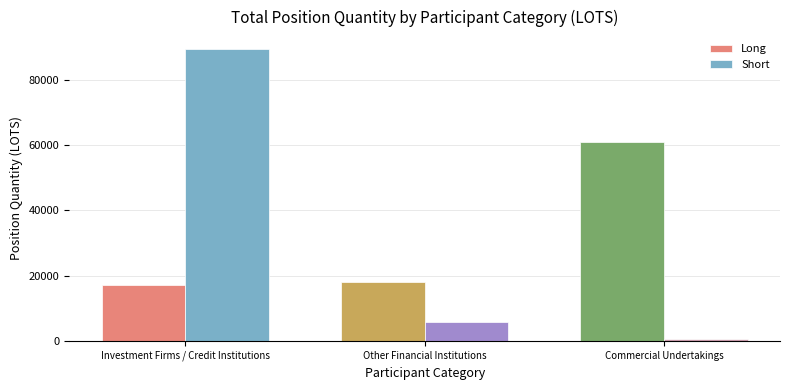

The value of Long at Commercial Undertakings is 106668.9. True or false?

False